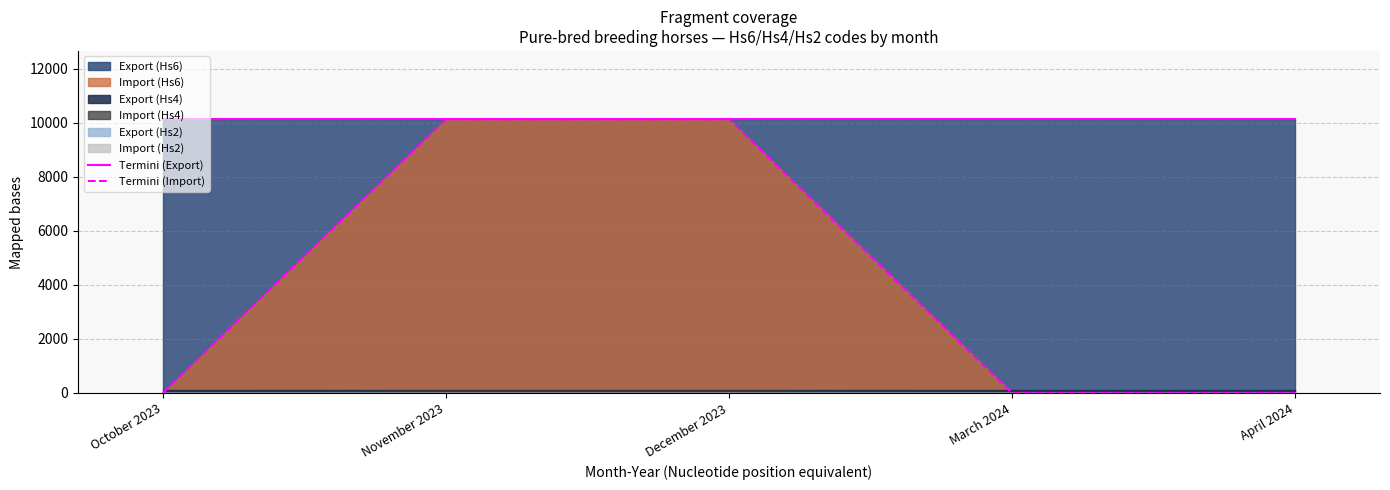

True or false: Termini (Export) and Termini (Import) cross at least once.

False